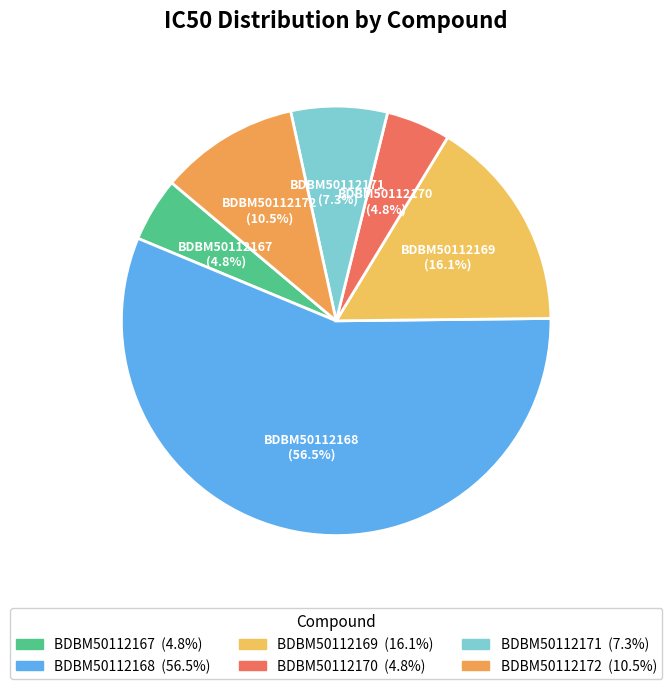

Does any single category account for the majority?

Yes